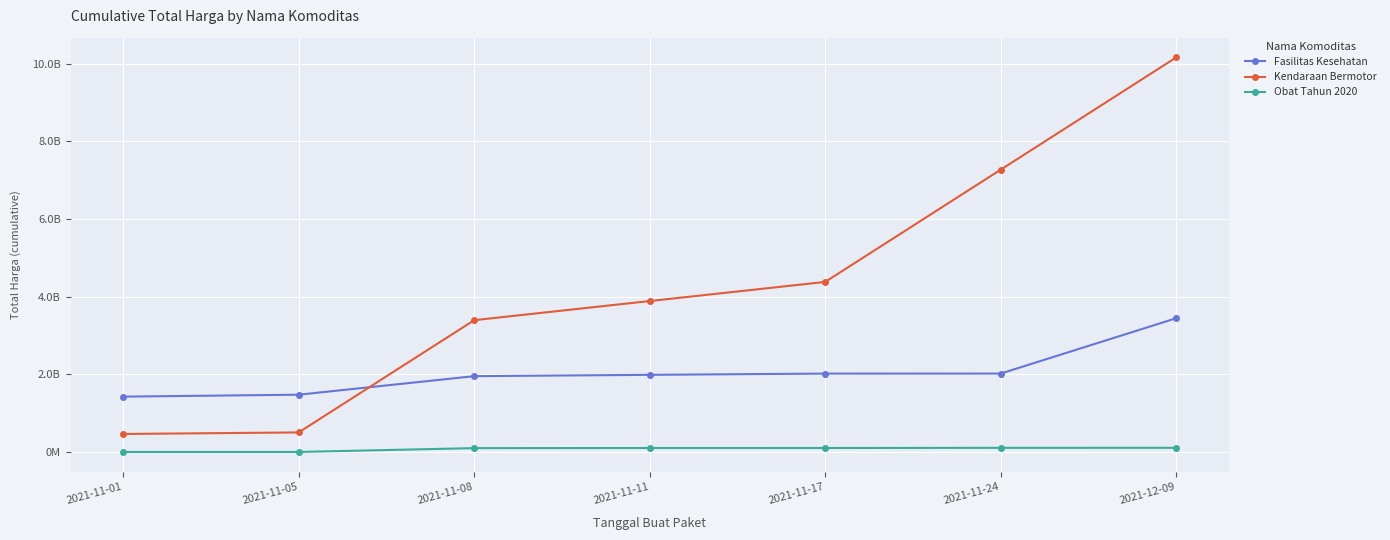

What is the sum of all Fasilitas Kesehatan values?

14327802790